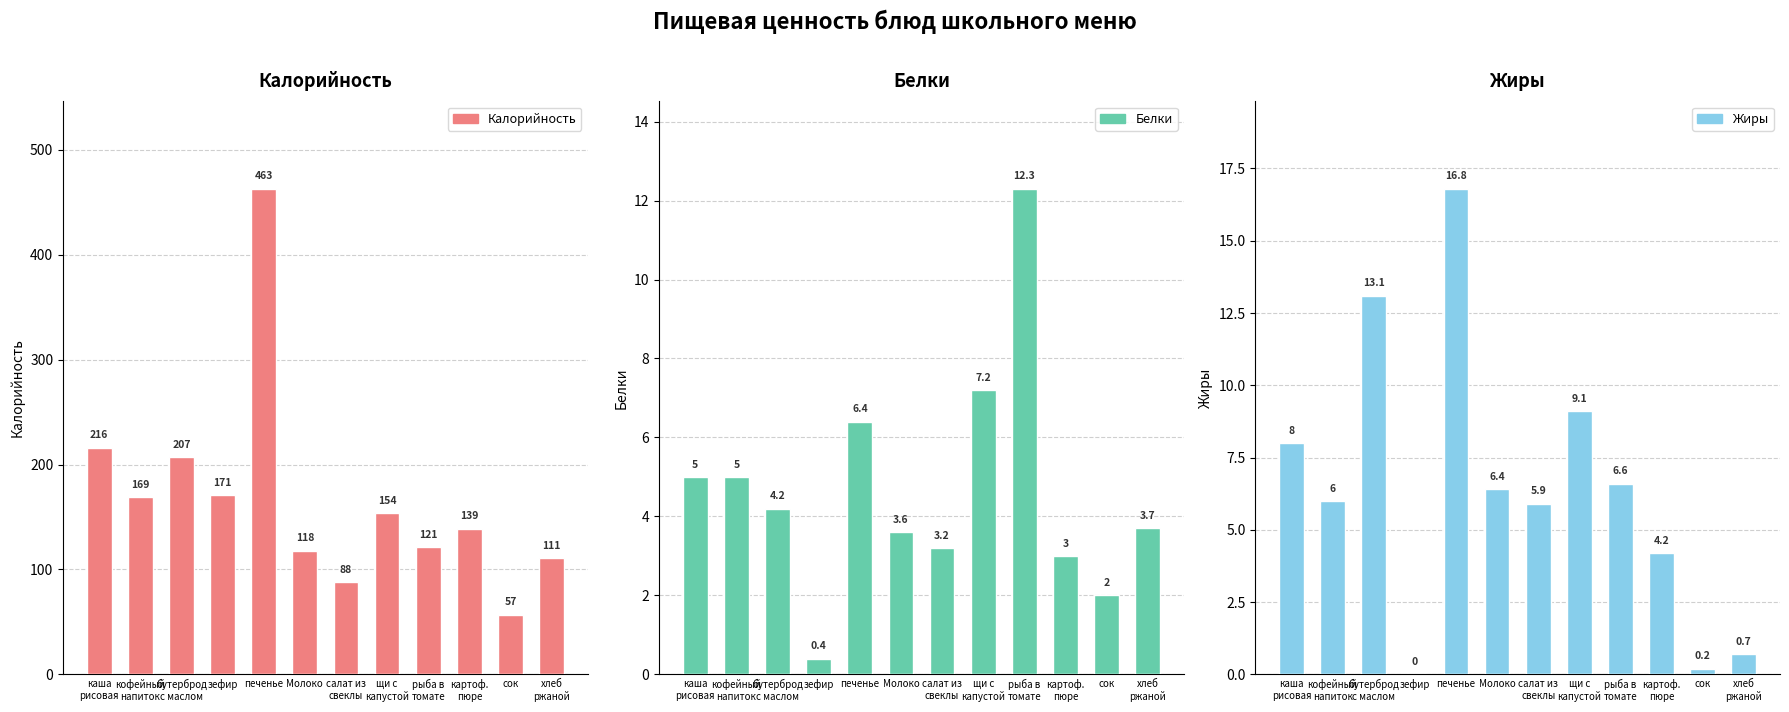

Is it true that Калорийность equals 216.0 at каша
рисовая?

True